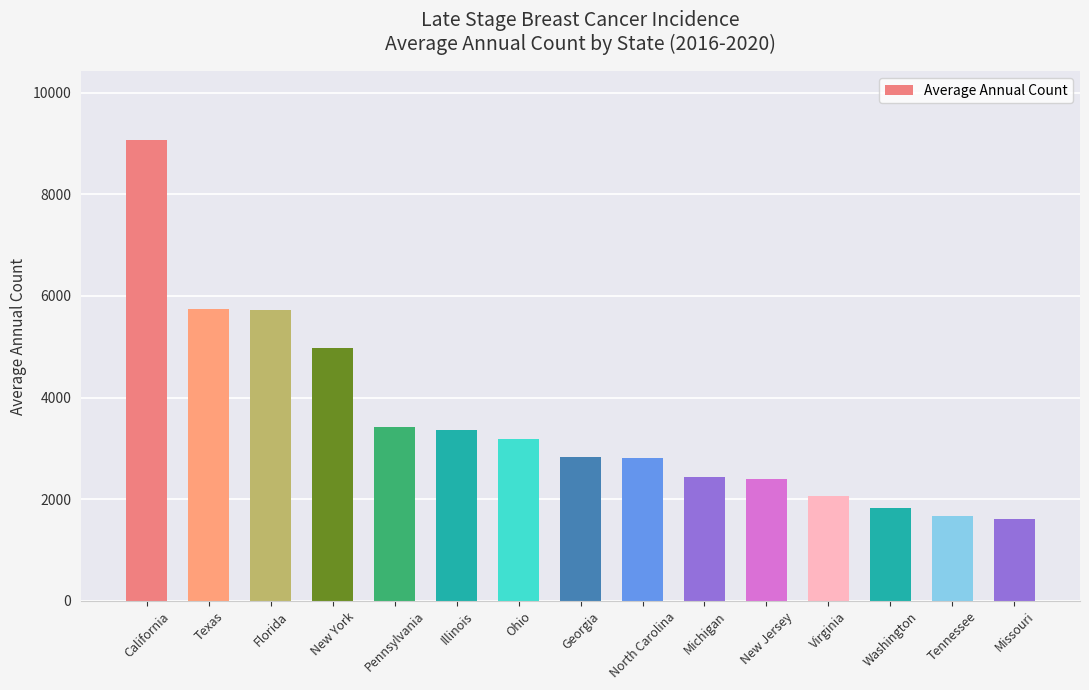

Approximately how many times larger is the value at Tennessee compared to North Carolina?

0.6